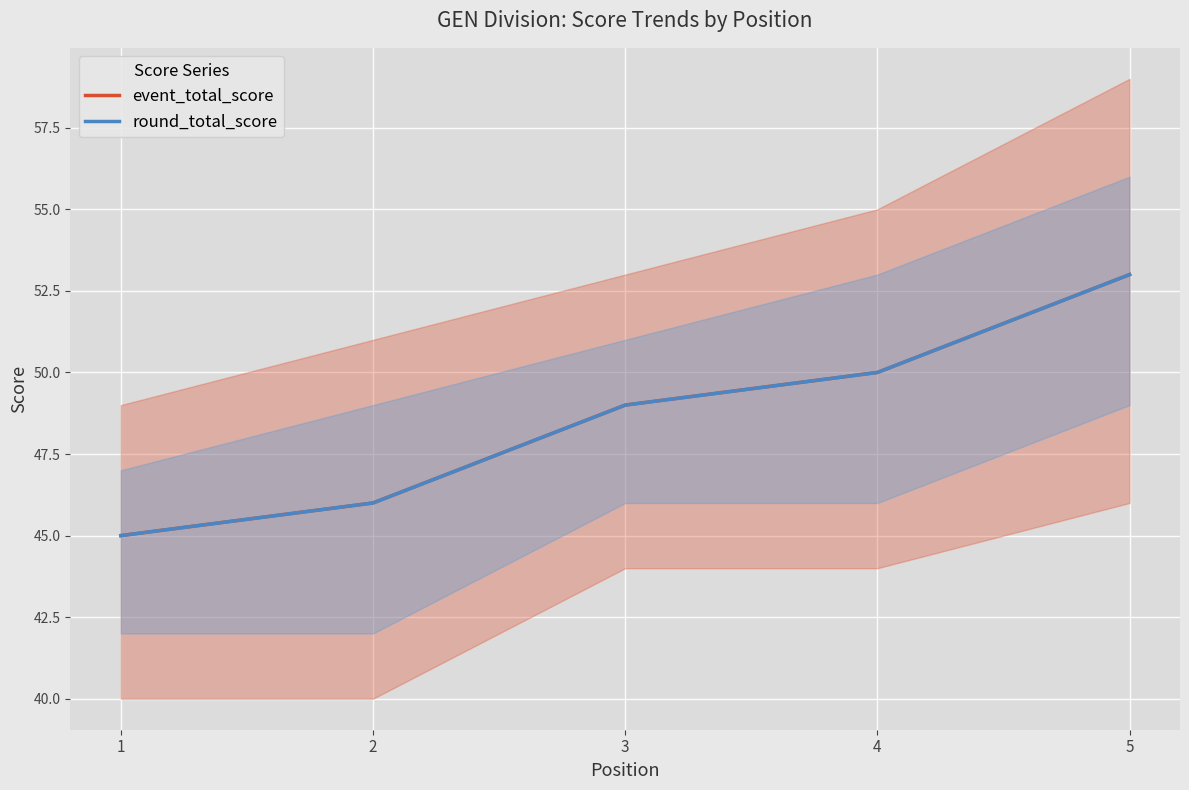

What are all the series names shown in the legend?

event_total_score, round_total_score